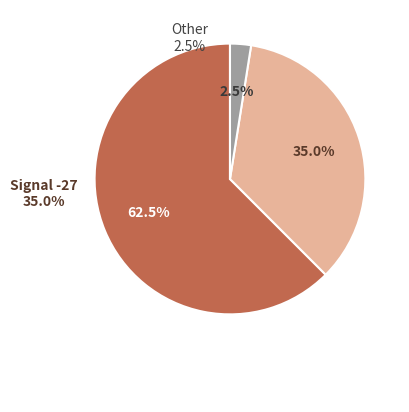

Count the number of slices in the pie.

3